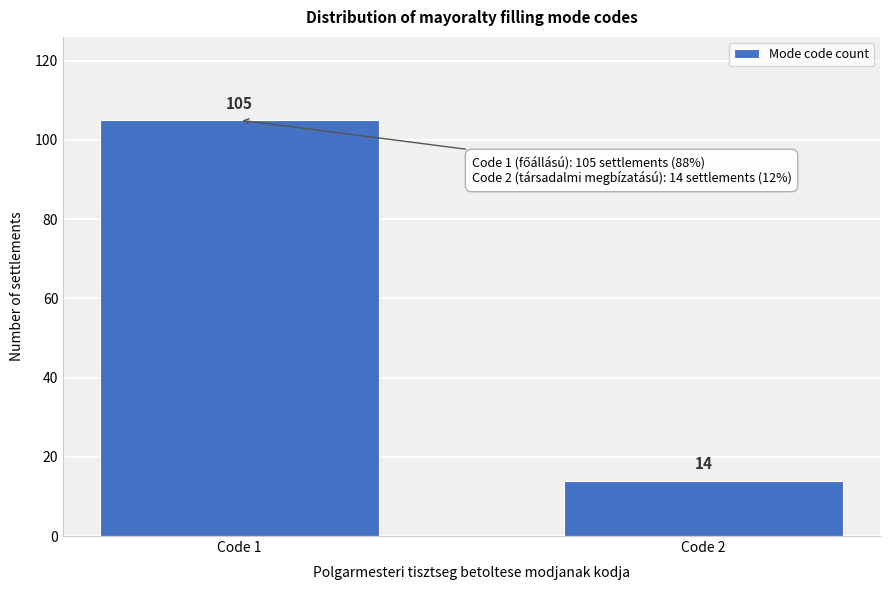

Reading left to right, what are all the values shown in this chart?

Code 1=105	Code 2=14